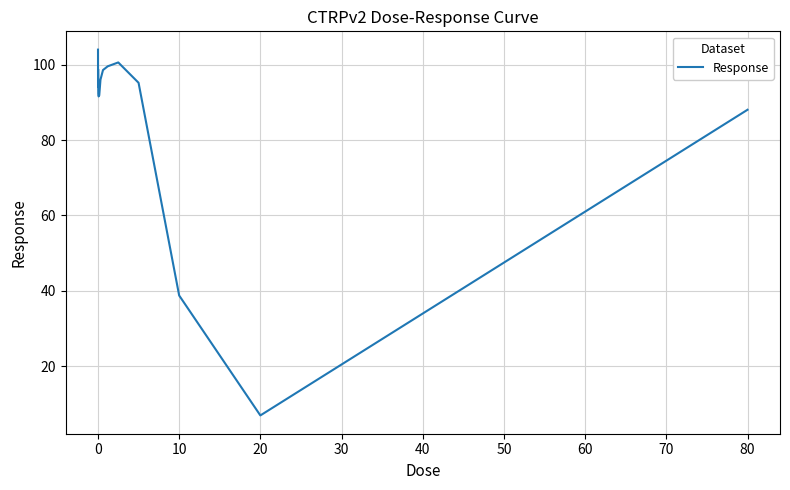

What is the difference between the maximum and minimum values?

97.1